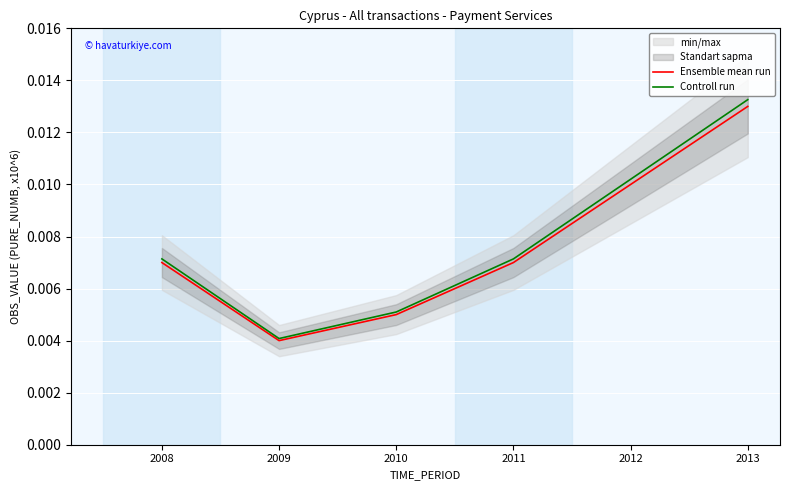

List the series in order of their peak value, lowest first.

Ensemble mean run, Controll run